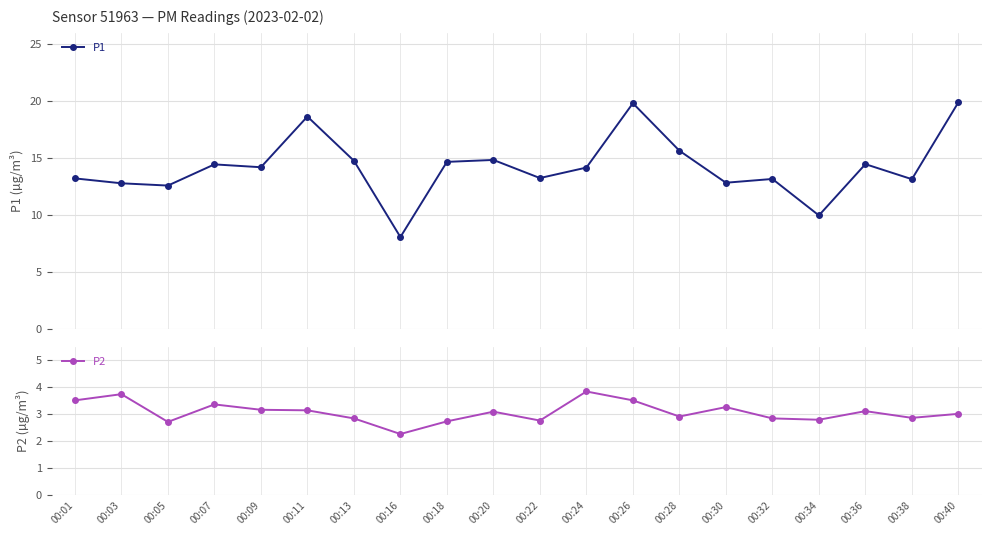

What is the minimum value for P2?

2.2